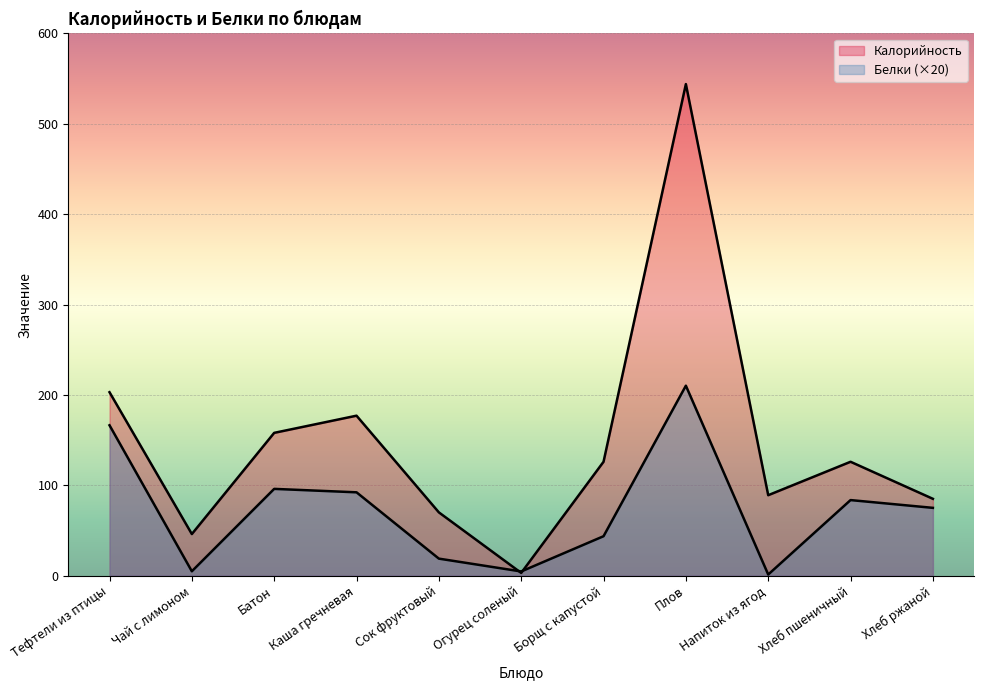

What is the highest value of the Калорийность series?

544.0